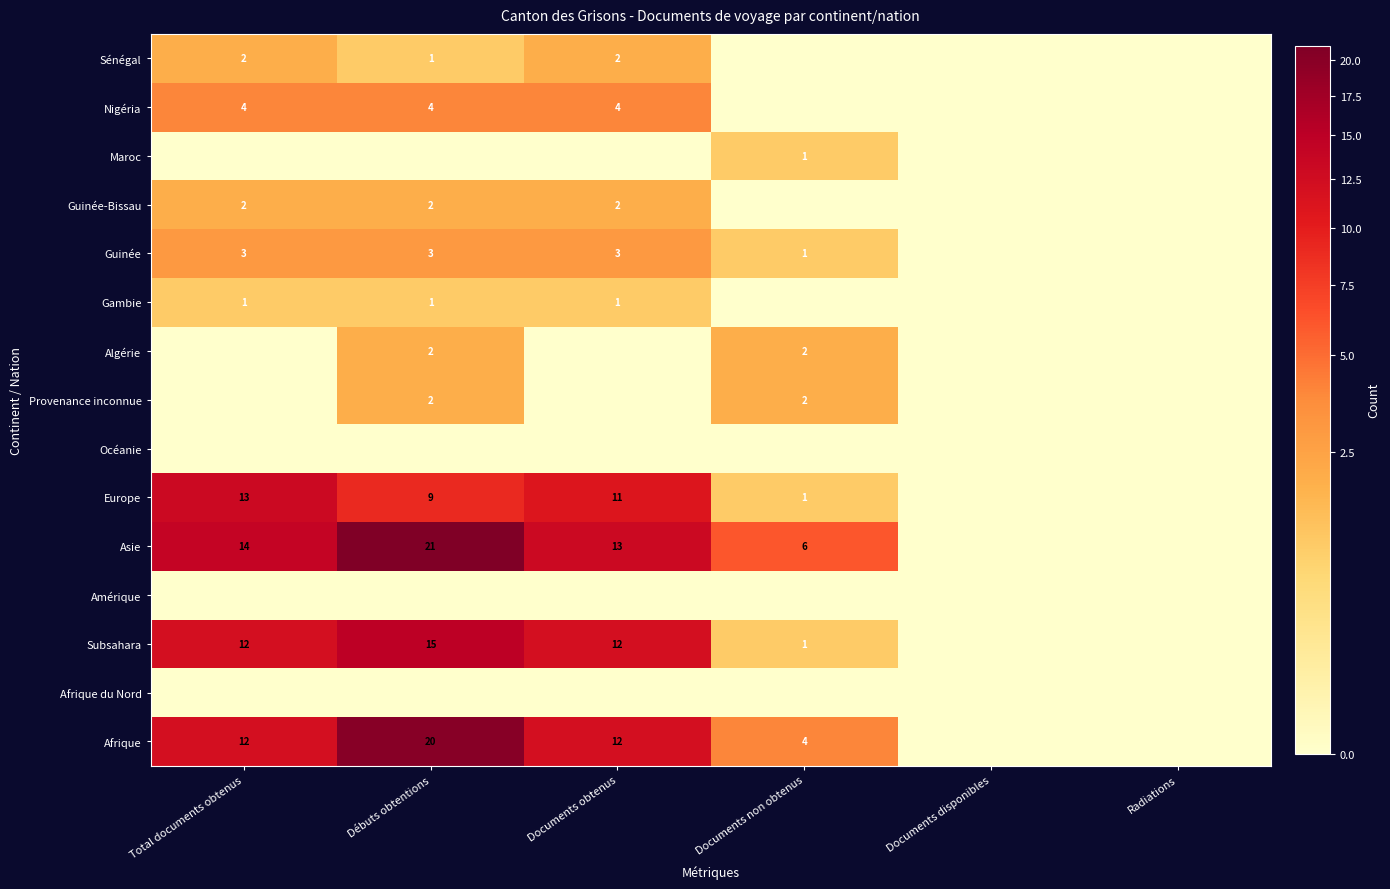

True or false: Europe has a value of 2 at Documents non obtenus.

False